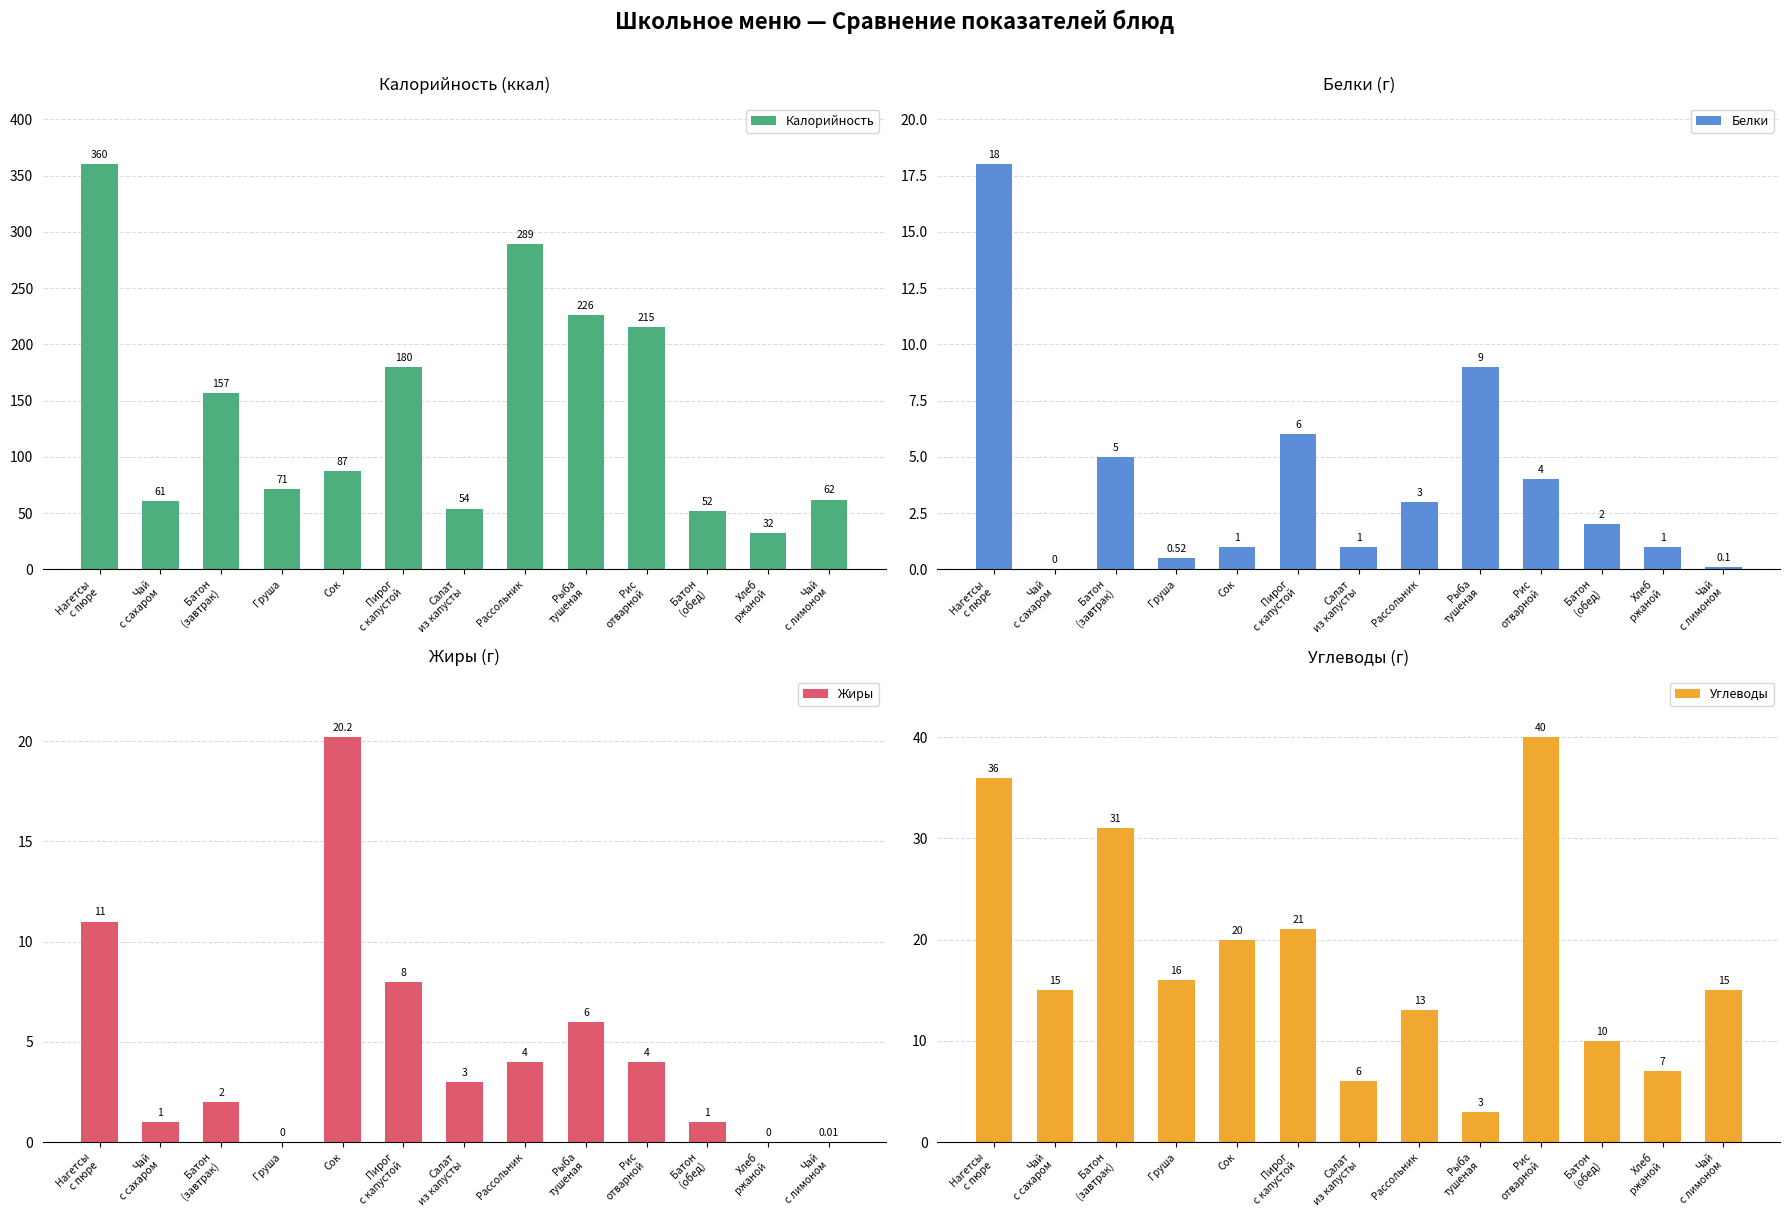

How many groups of bars are there?

13